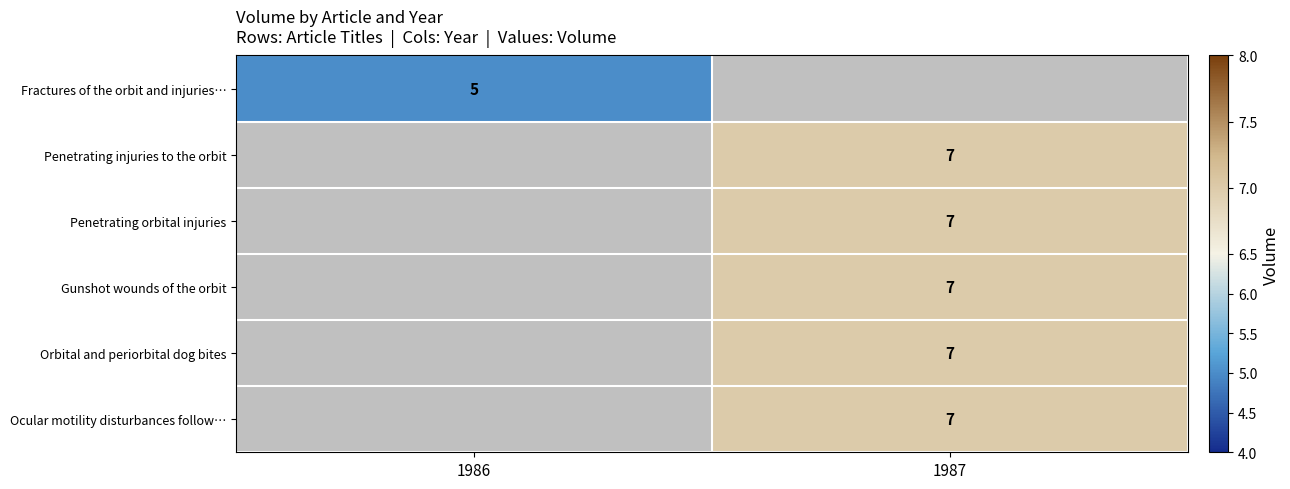

At how many categories does at least one series exceed 5?

1